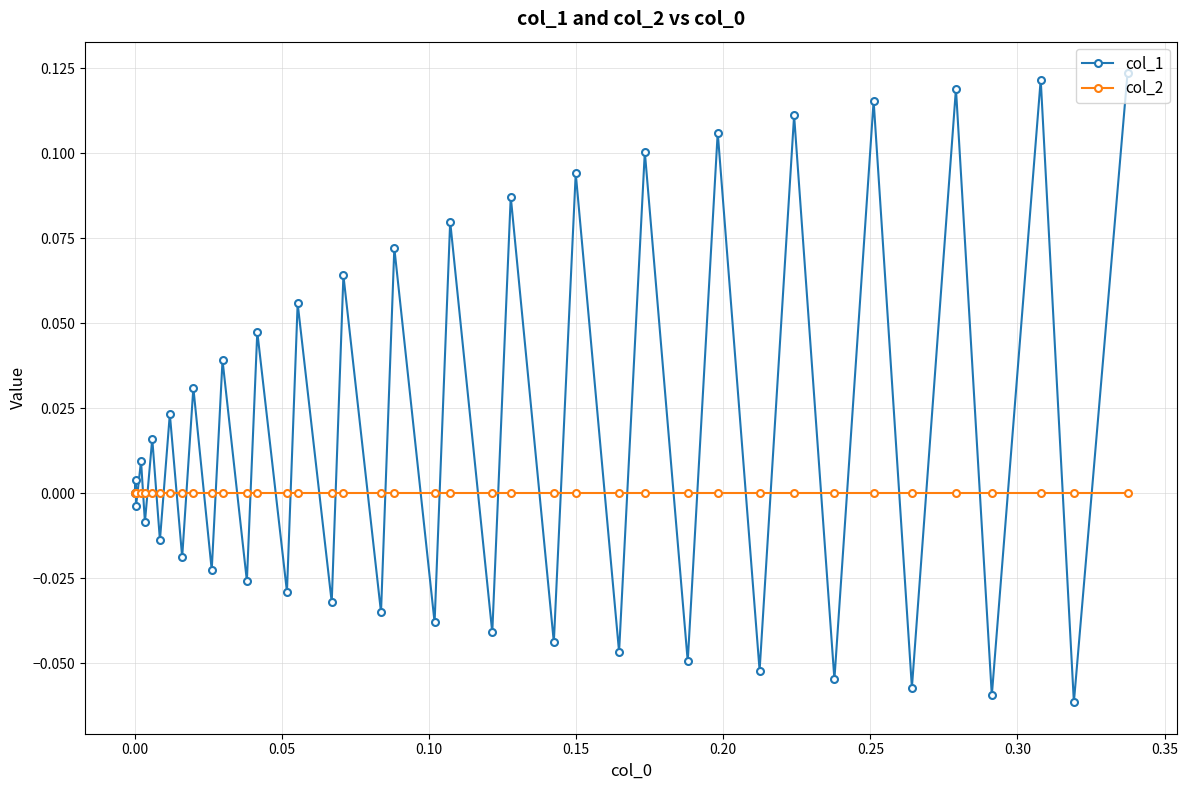

Which series has the largest total across all categories?

col_1